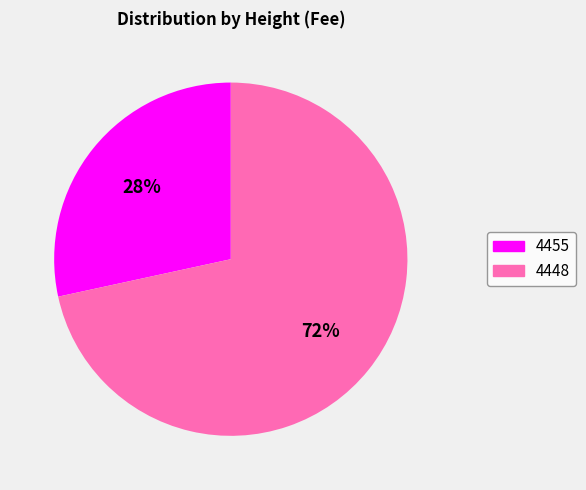

Which slice is the largest?

4448